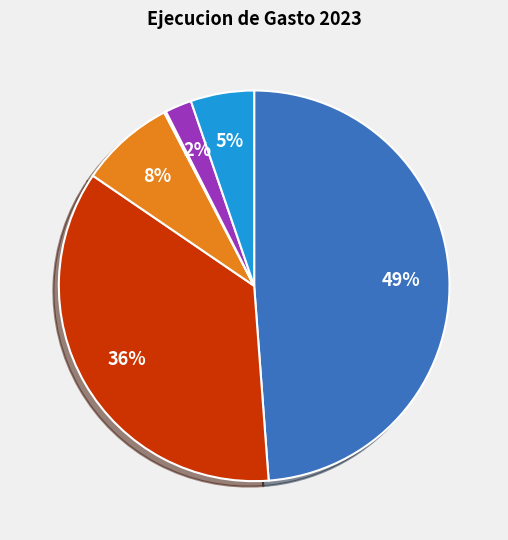

Is there any slice that represents more than half of the pie?

No